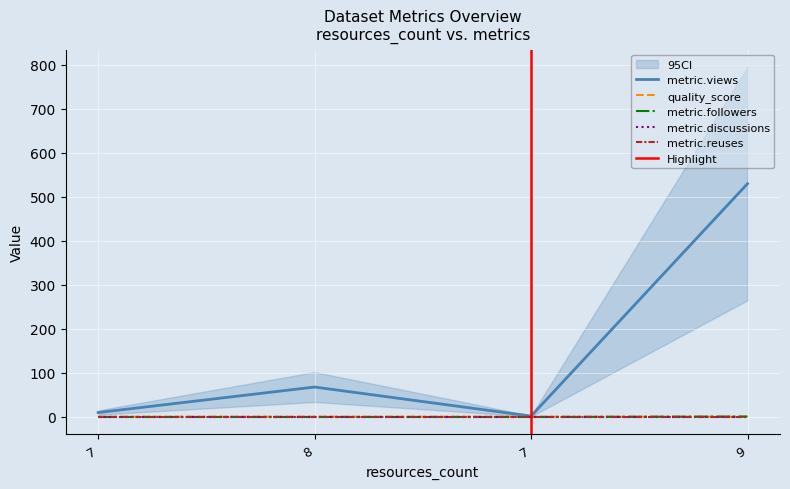

True or false: quality_score and metric.views intersect in this chart.

False